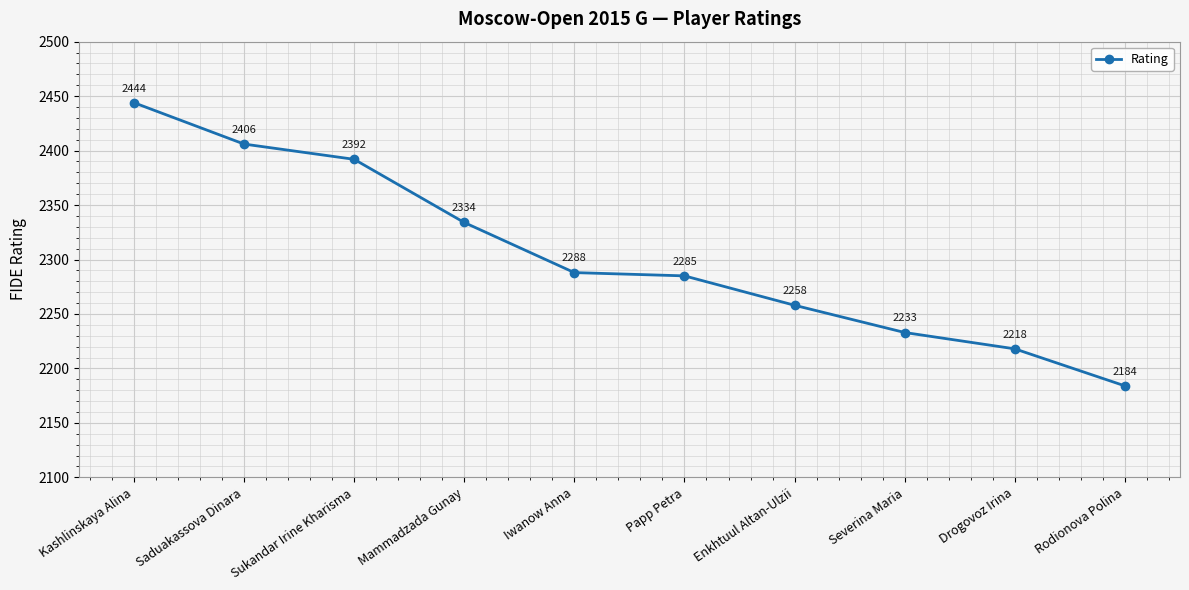

Which has a higher value, Rodionova Polina or Mammadzada Gunay?

Mammadzada Gunay